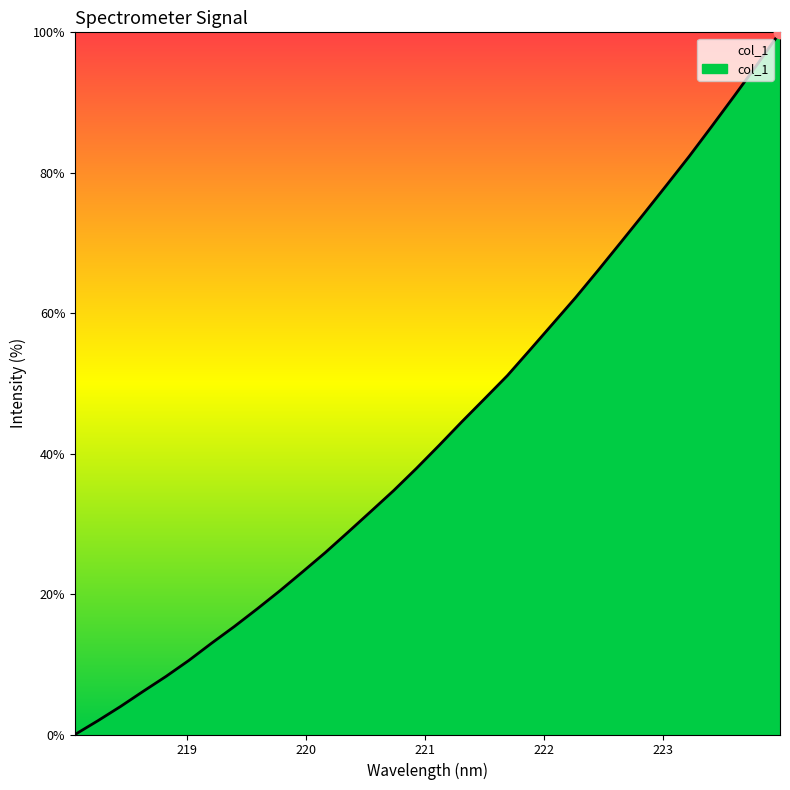

What is the greatest value displayed?

100.0